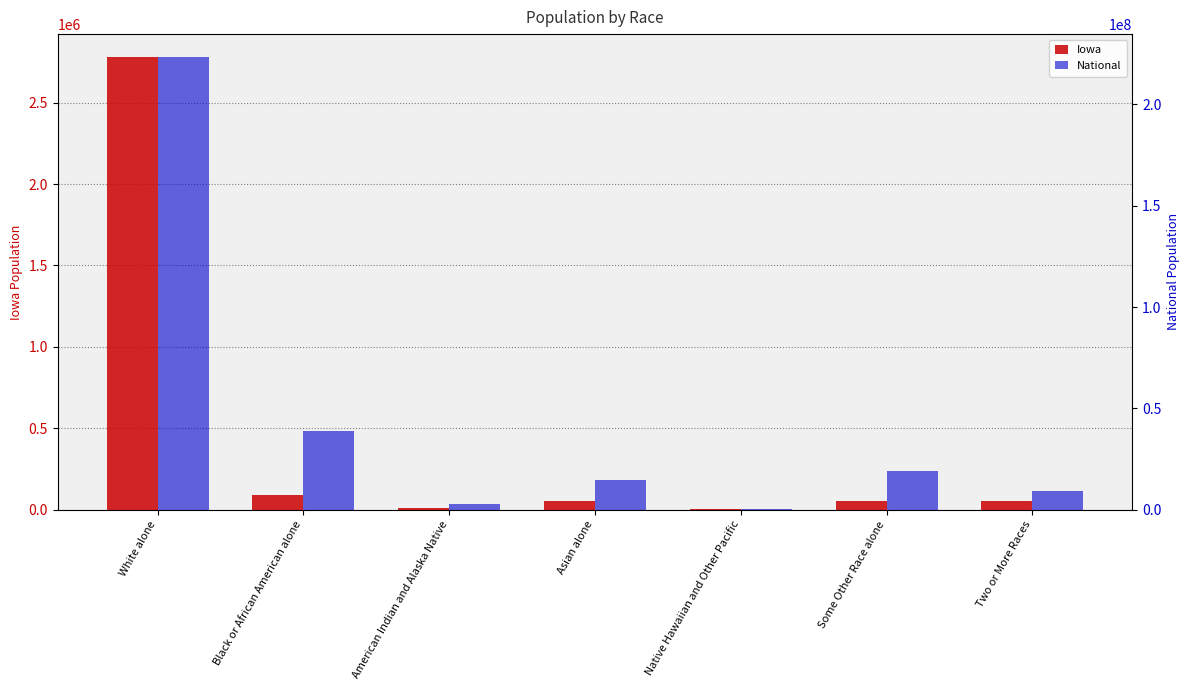

What is the minimum value for National?

540013